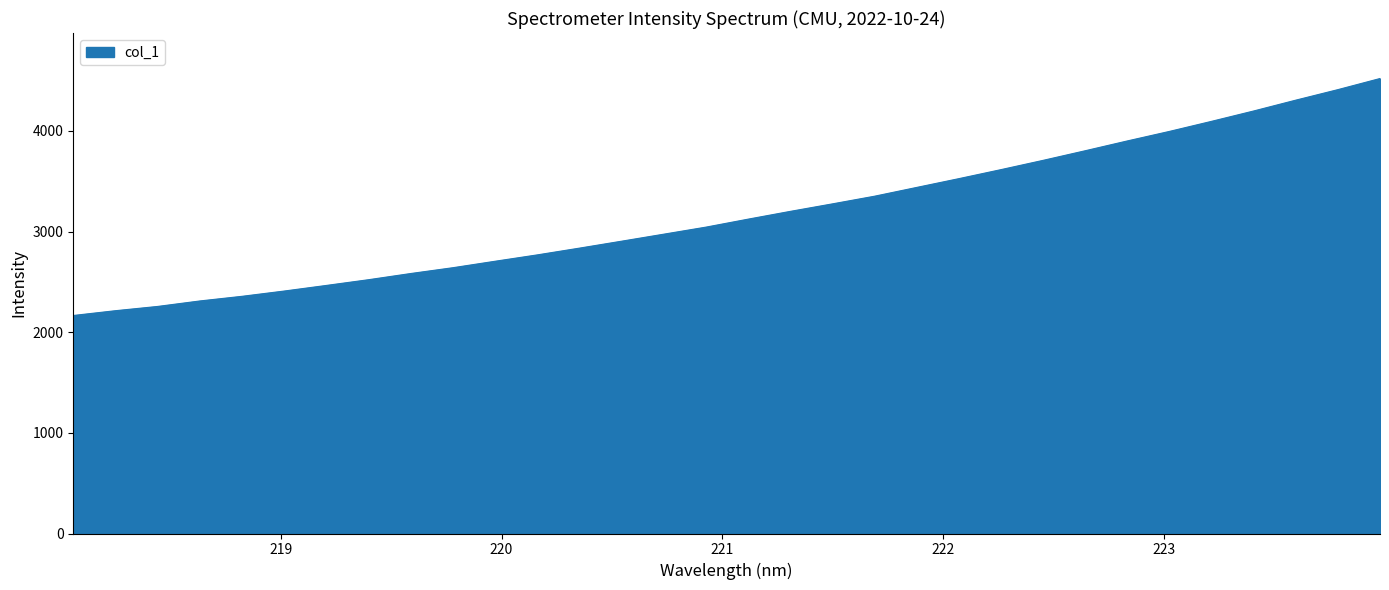

What is the maximum value shown in the chart?

4519.8